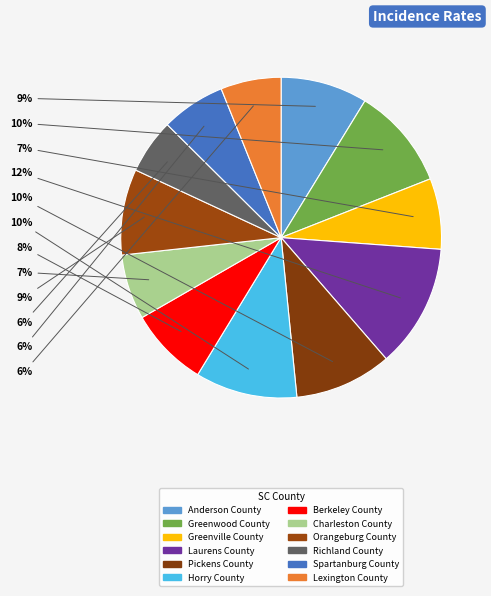

Between Horry County and Laurens County, which is larger?

Laurens County